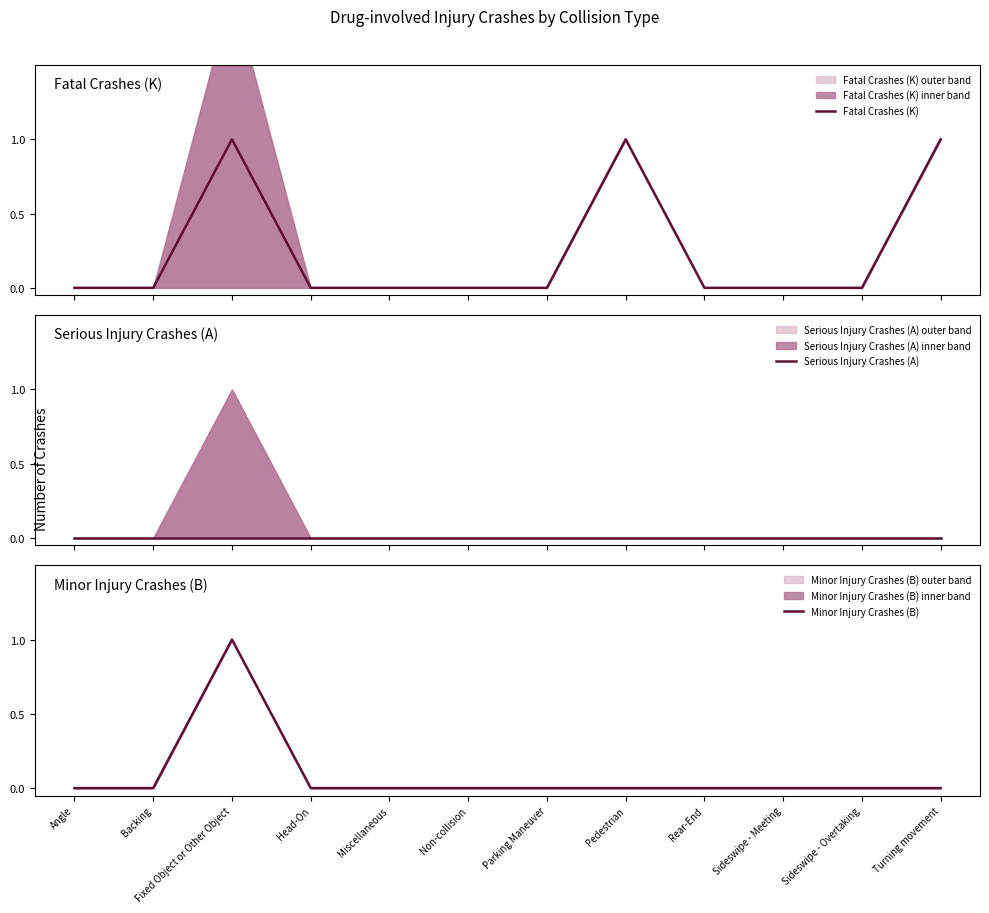

List the series in order of their overall mean, highest first.

Fatal Crashes (K), Minor Injury Crashes (B), Serious Injury Crashes (A)